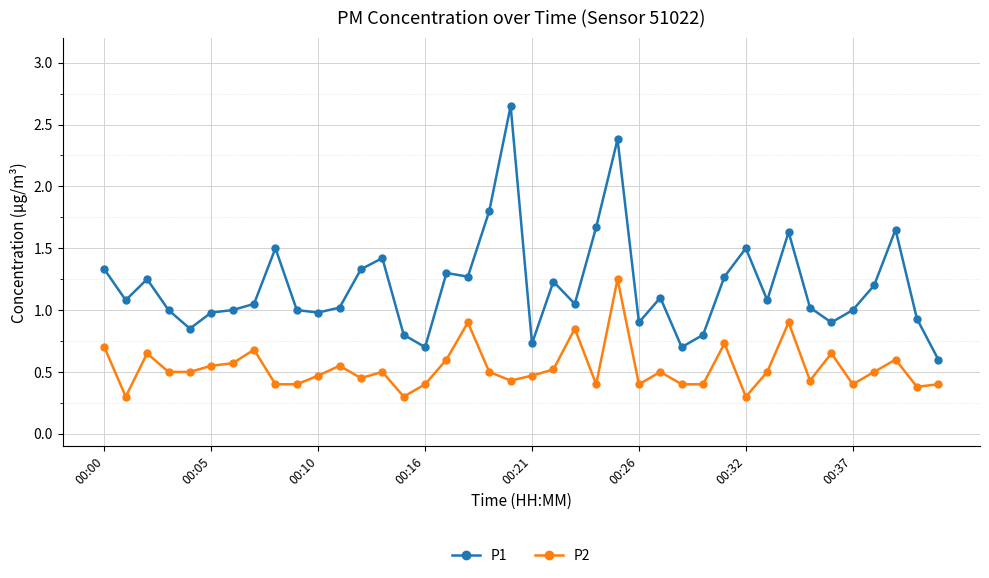

Which series has the largest total across all categories?

P1